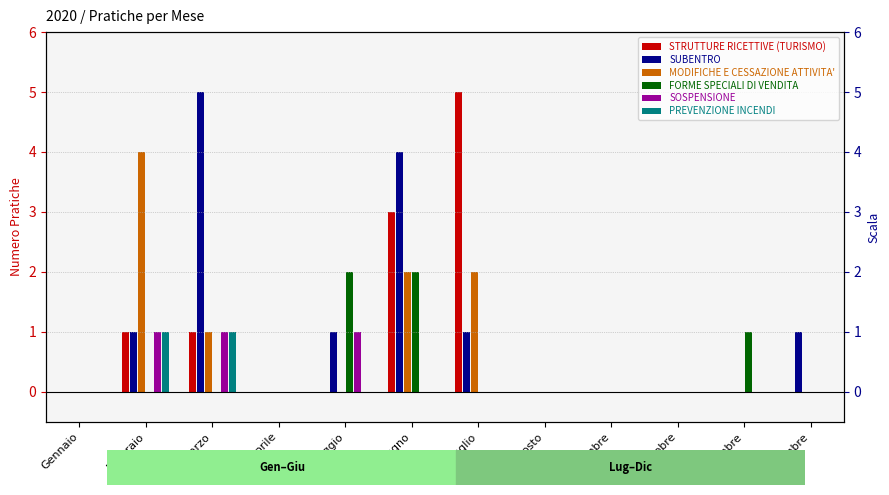

Rank the series at Agosto from lowest to highest value.

STRUTTURE RICETTIVE (TURISMO), SUBENTRO, MODIFICHE E CESSAZIONE ATTIVITA', FORME SPECIALI DI VENDITA, SOSPENSIONE, PREVENZIONE INCENDI